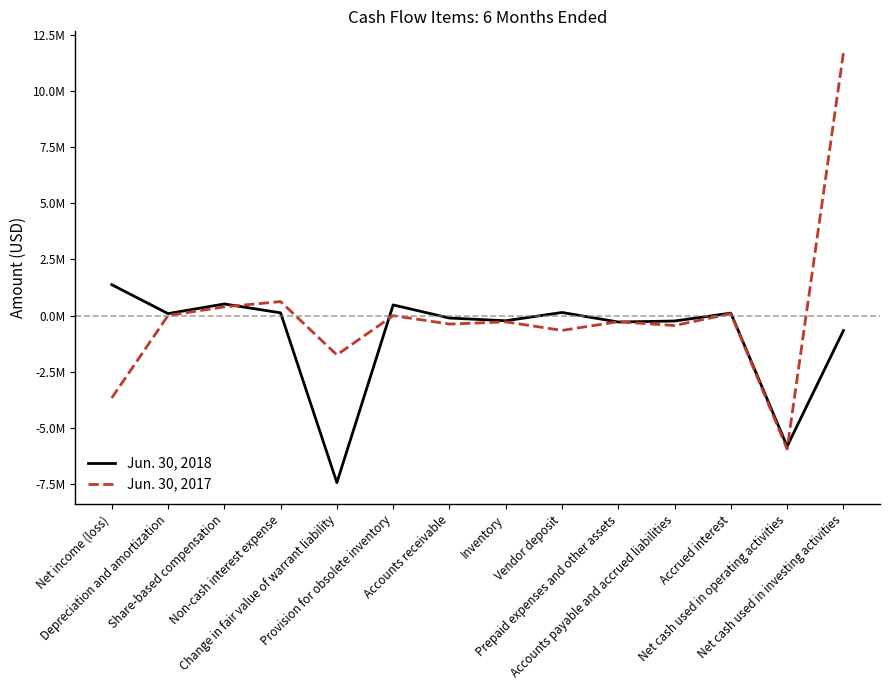

Which category has the lowest value in the Jun. 30, 2017 series?

Net cash used in operating activities